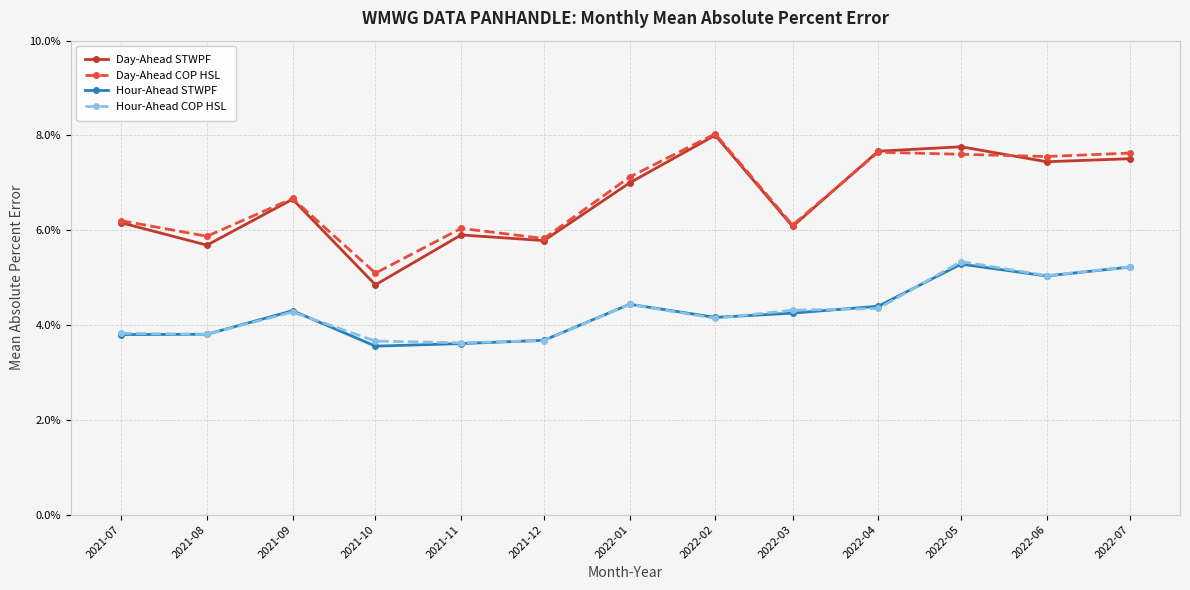

Which category has the highest value in the Day-Ahead STWPF series?

2022-02